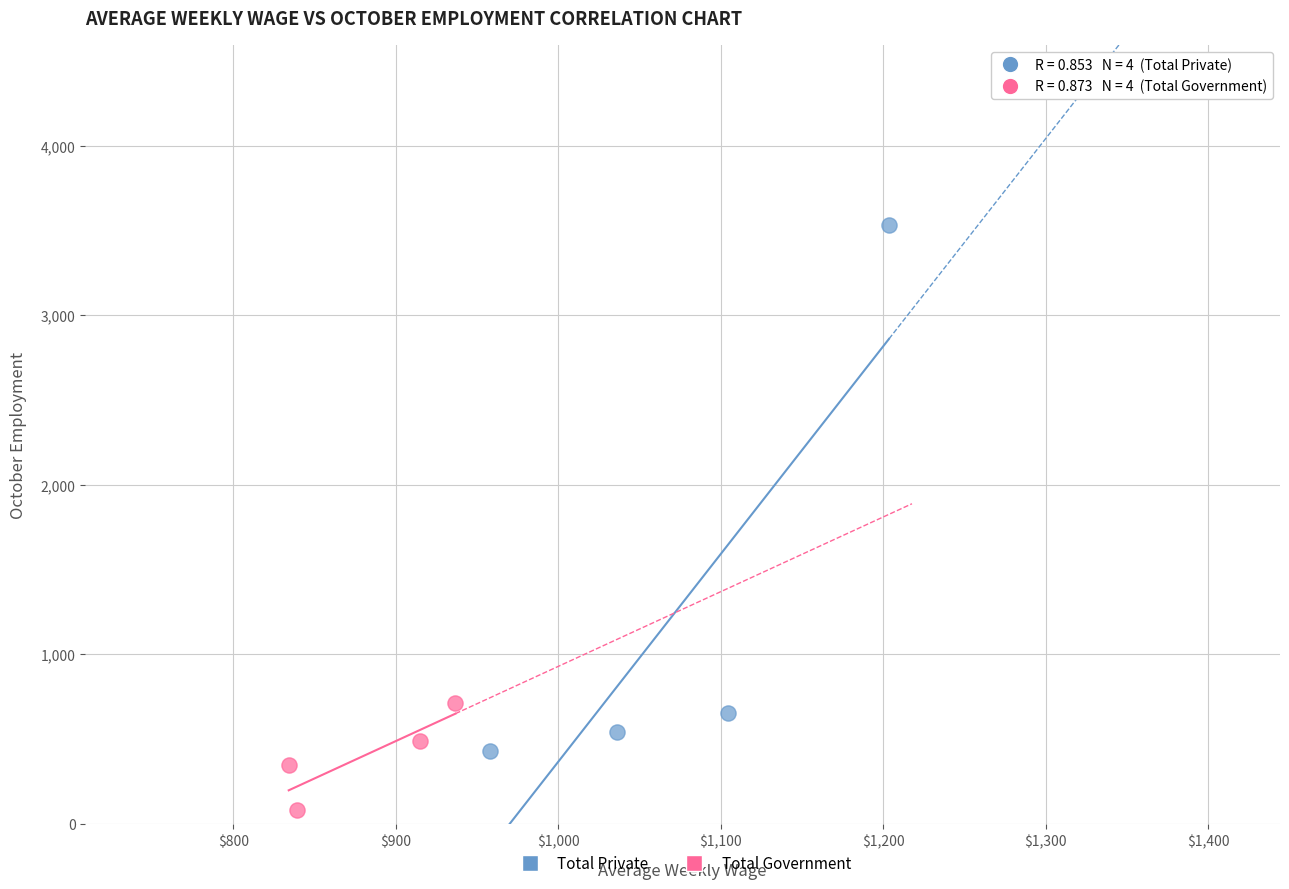

Which series reaches the minimum Y coordinate?

Total Government